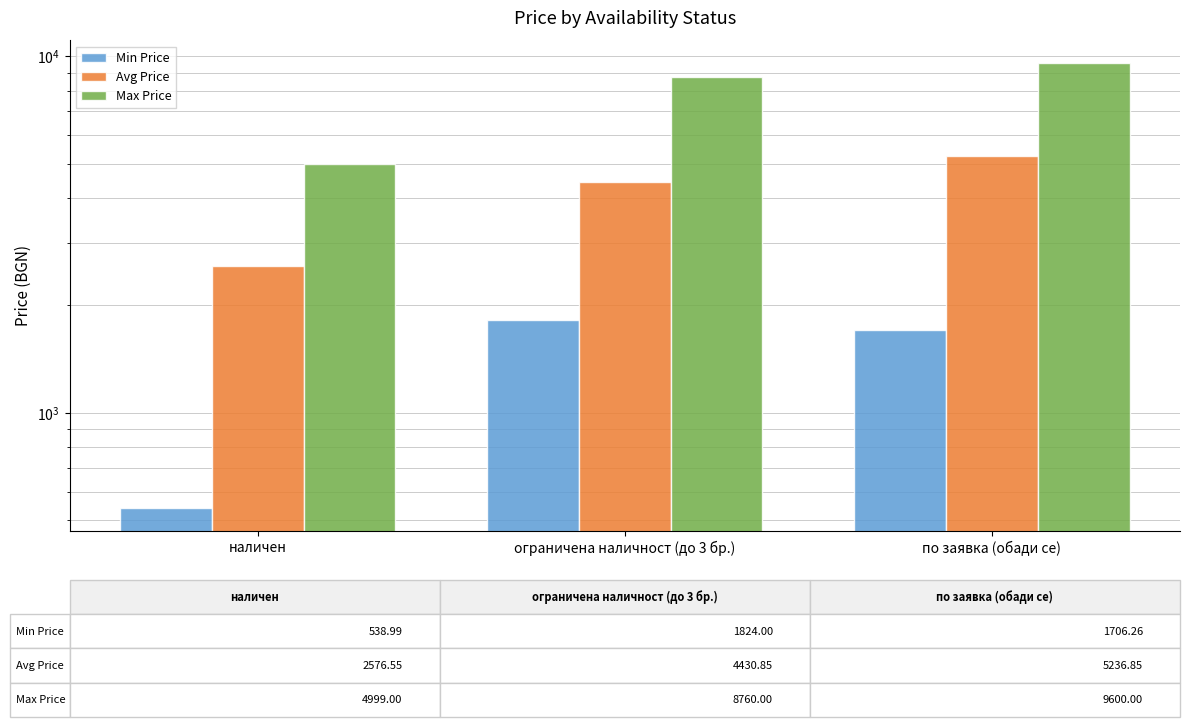

What is the value of the Min Price bar at the 2nd from the left?

1824.0